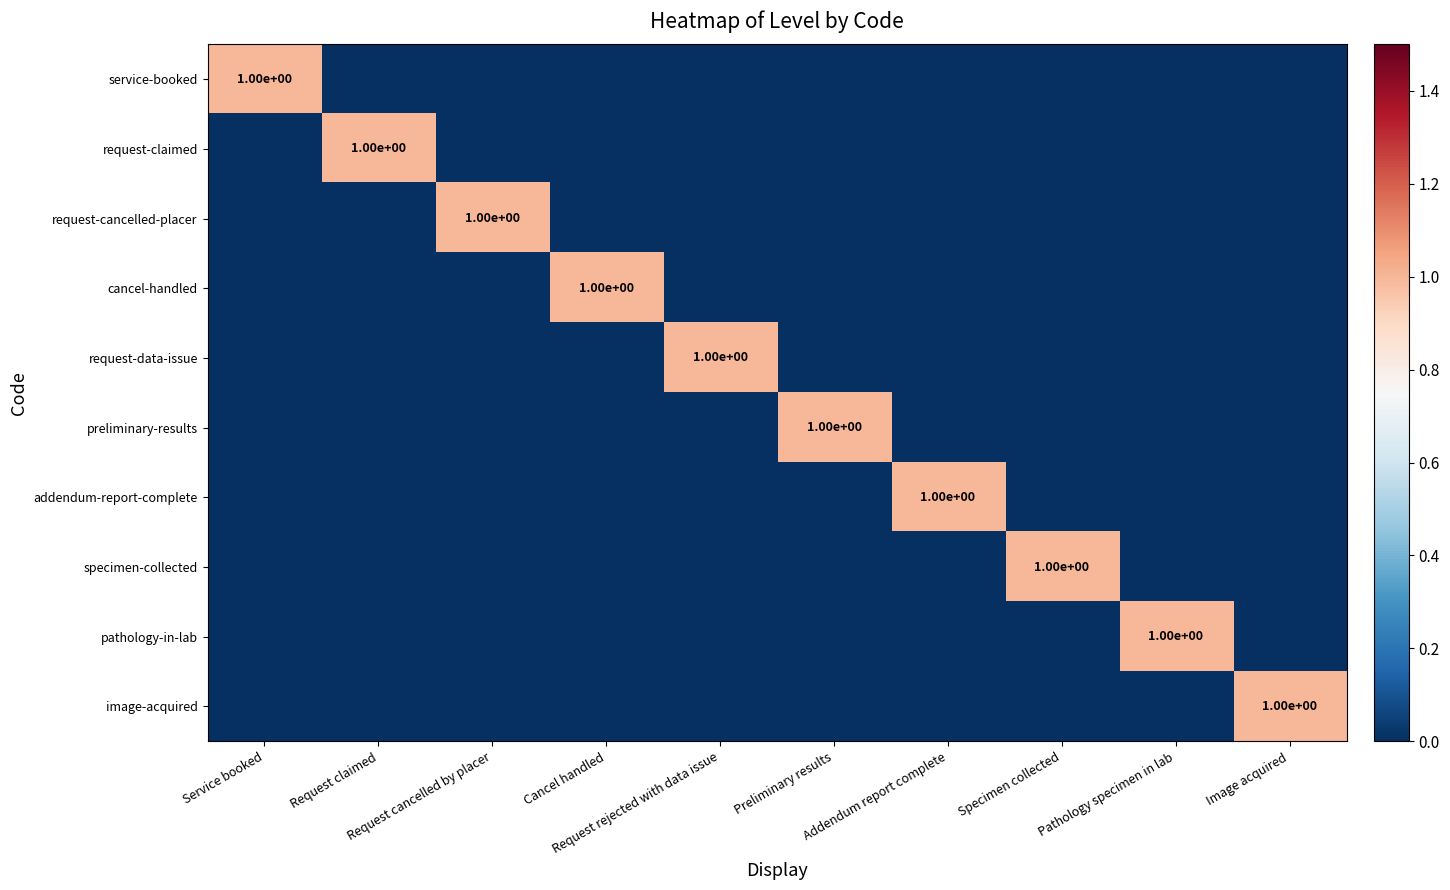

True or false: cancel-handled has a value of 1 at Specimen collected.

False